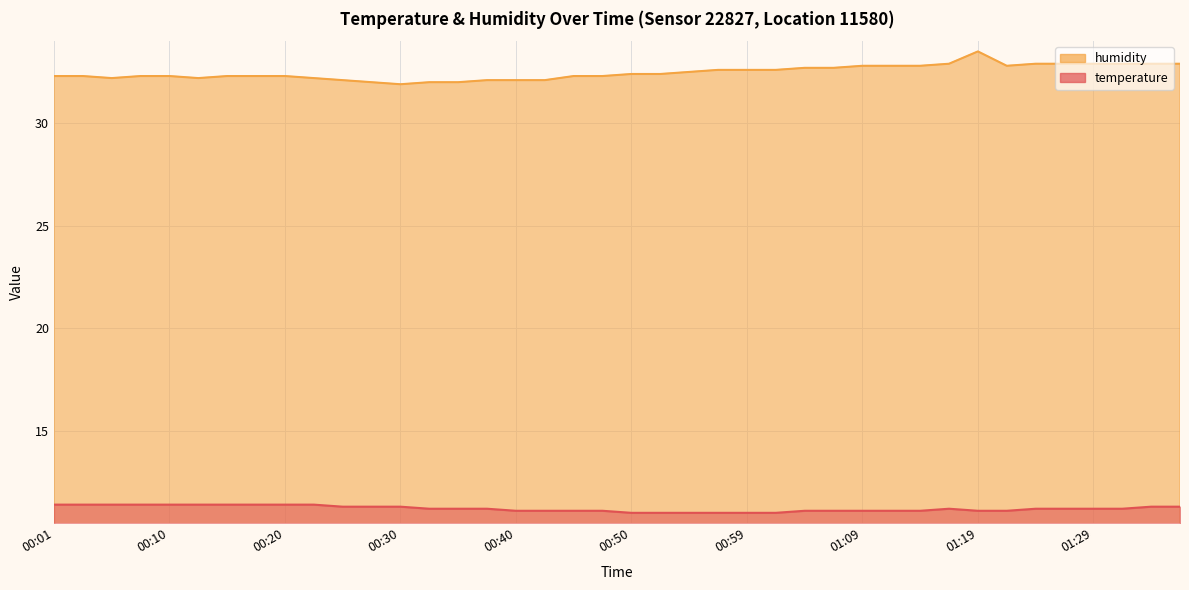

What is the approximate value of temperature at 00:40?

11.1